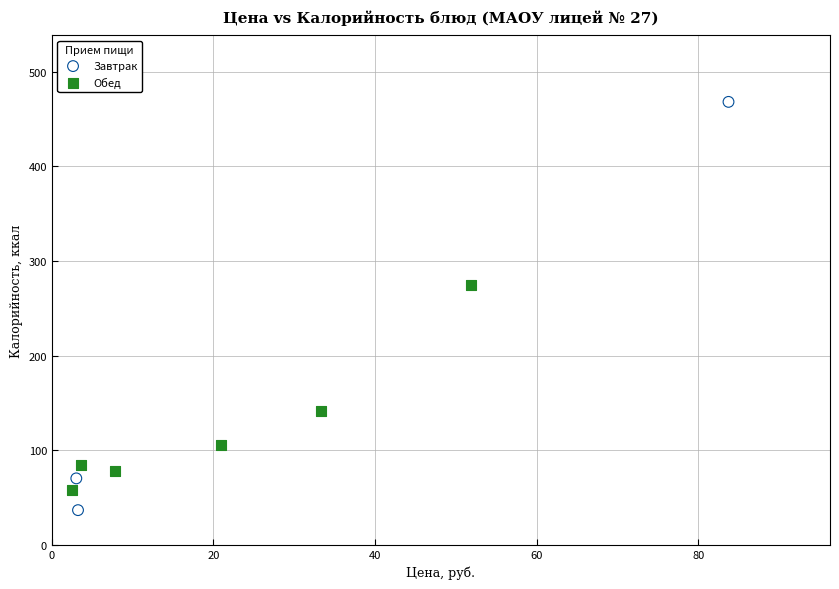

Which series reaches the maximum Y coordinate?

Завтрак